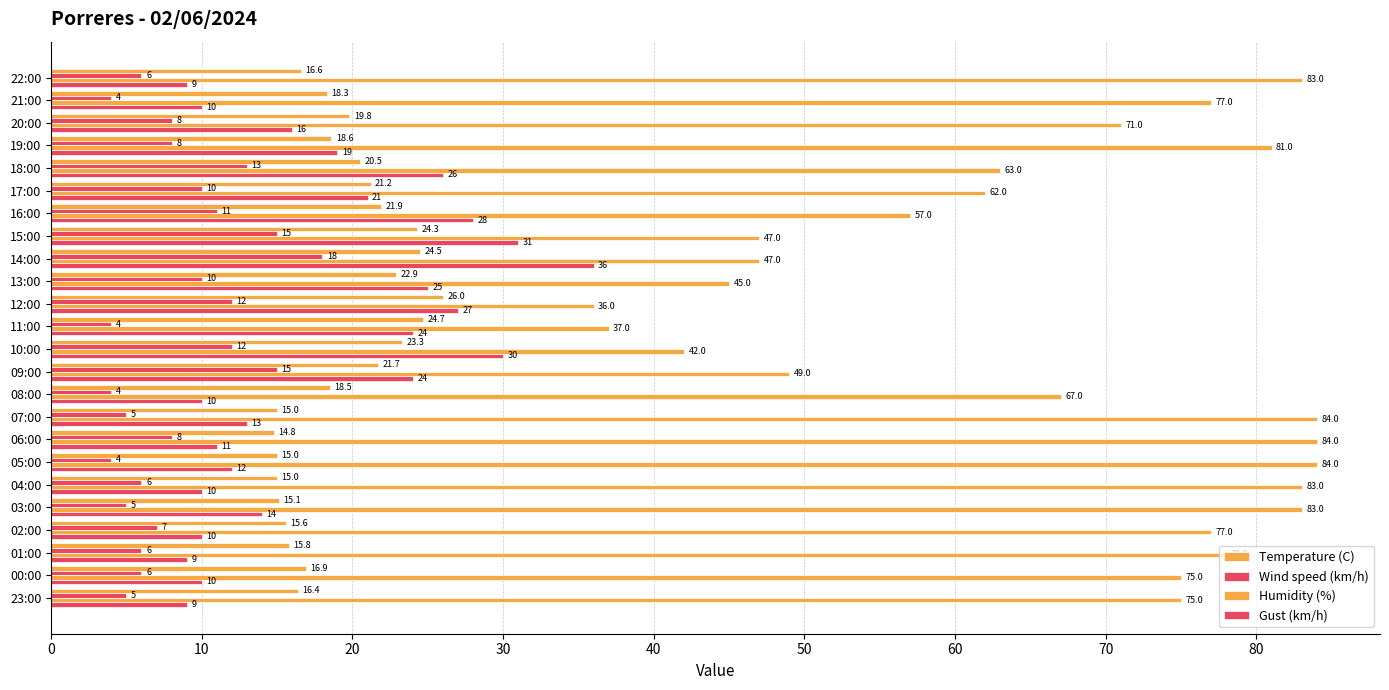

How many data points in Temperature (C) are less than 18?

10